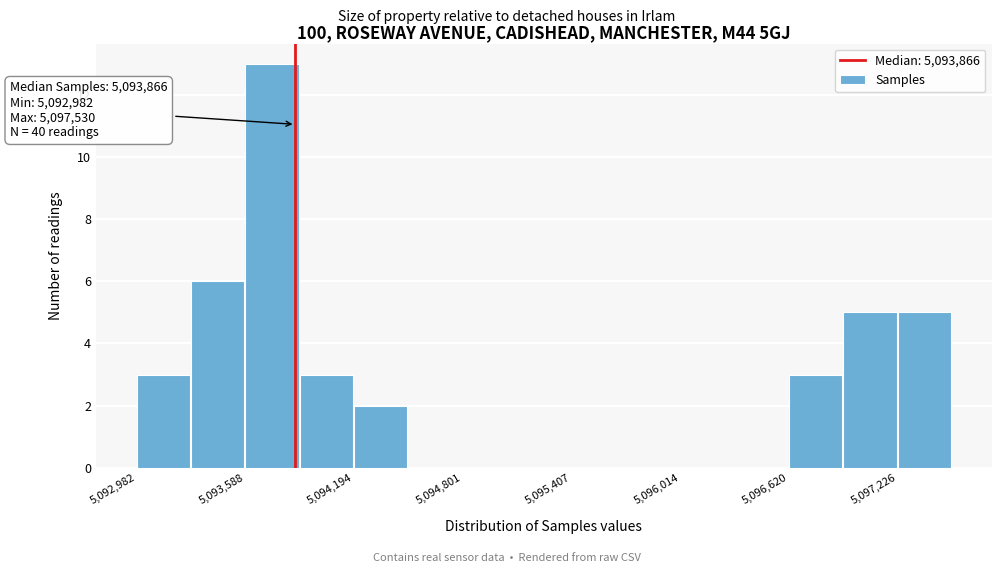

Read against the x-axis, roughly where is the centre of the tallest bar?

5093700